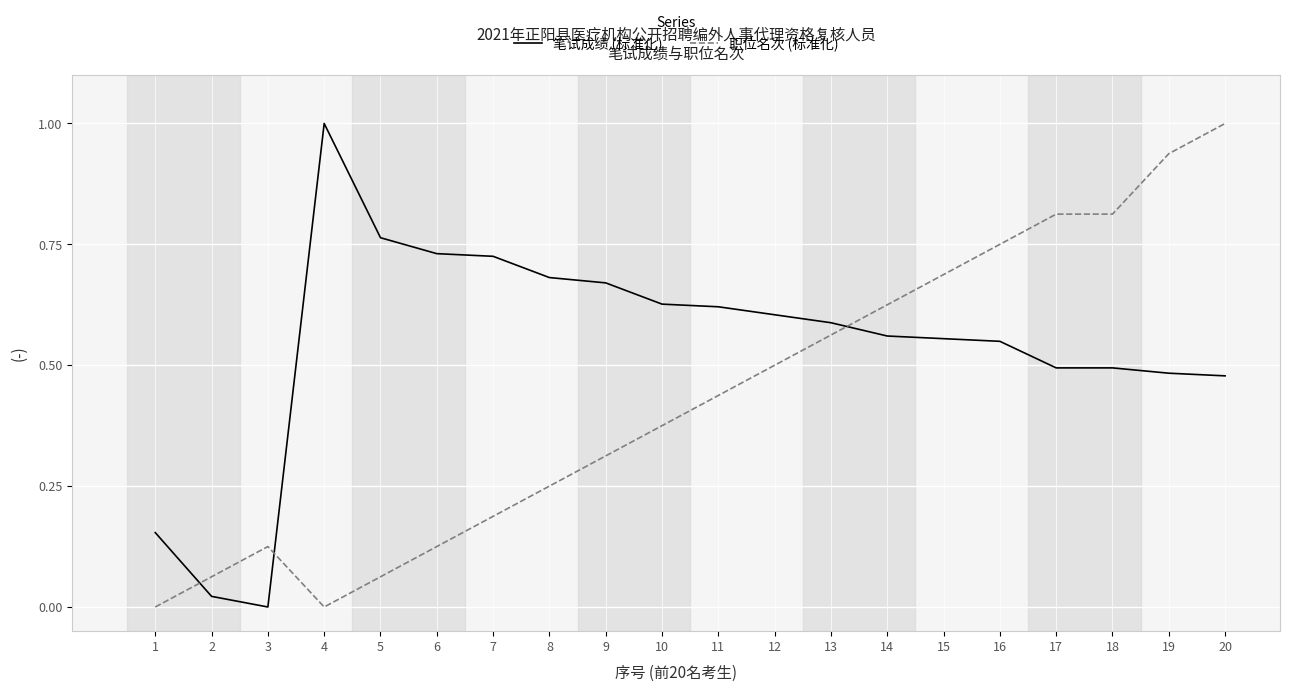

List the series in order of their overall mean, lowest first.

职位名次 (标准化), 笔试成绩 (标准化)